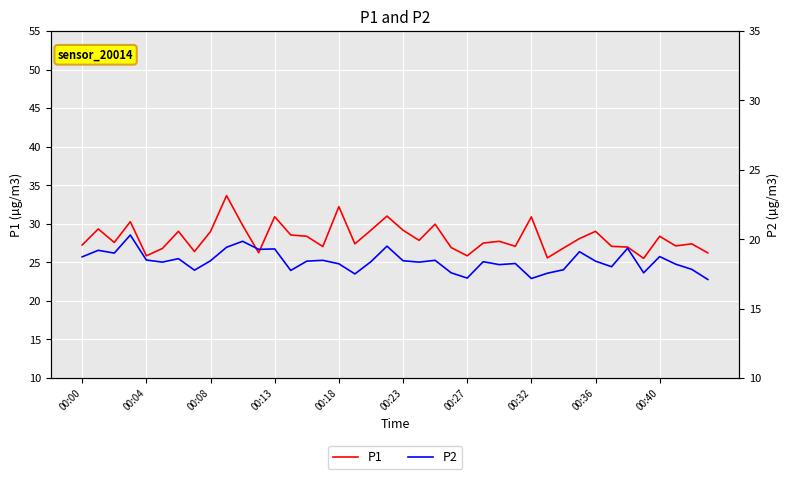

True or false: P2 and P1 cross at least once.

False